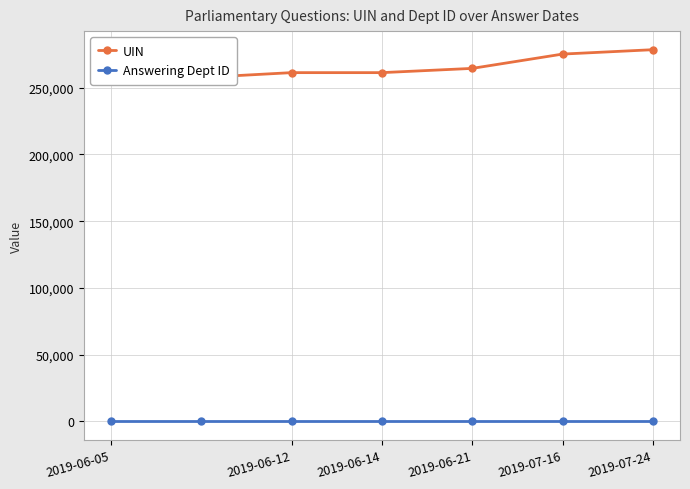

True or false: UIN and Answering Dept ID intersect in this chart.

False